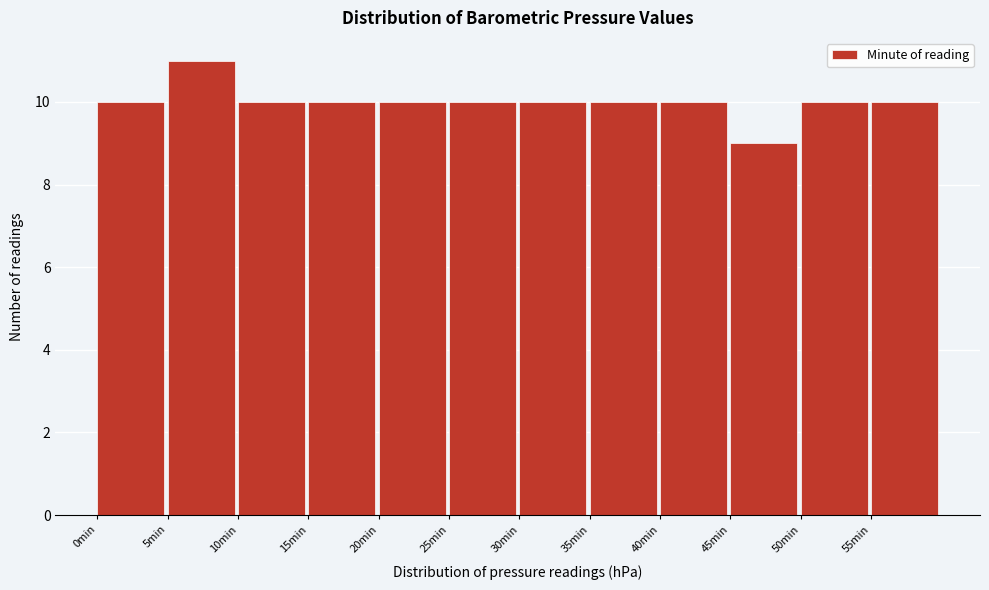

How tall is the bar that spans 50 to 55 on the x-axis? The values are not printed on the chart, so give them approximately, as read against the axis.

10